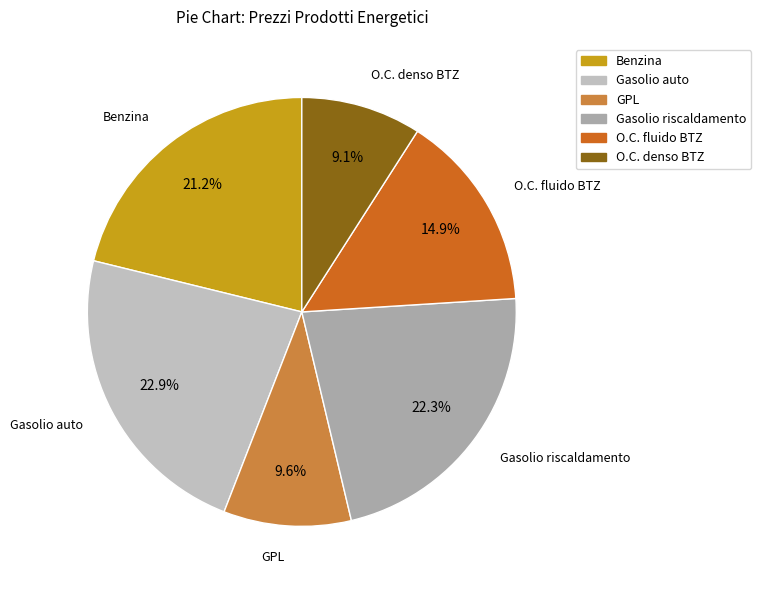

Which slice is the smallest?

O.C. denso BTZ